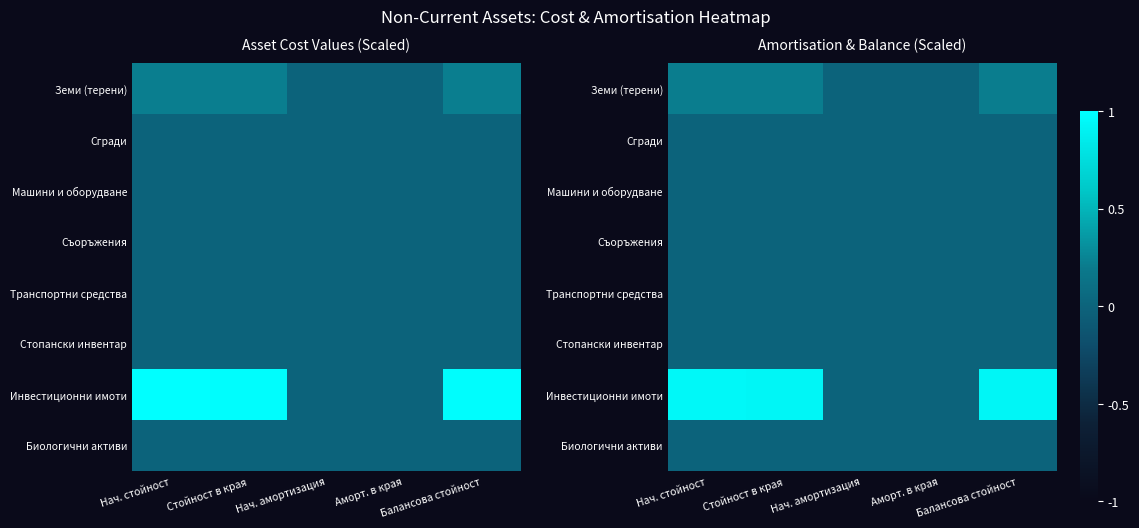

What is the difference between the Инвестиционни имоти values at Балансова стойност and Нач. амортизация?

0.9